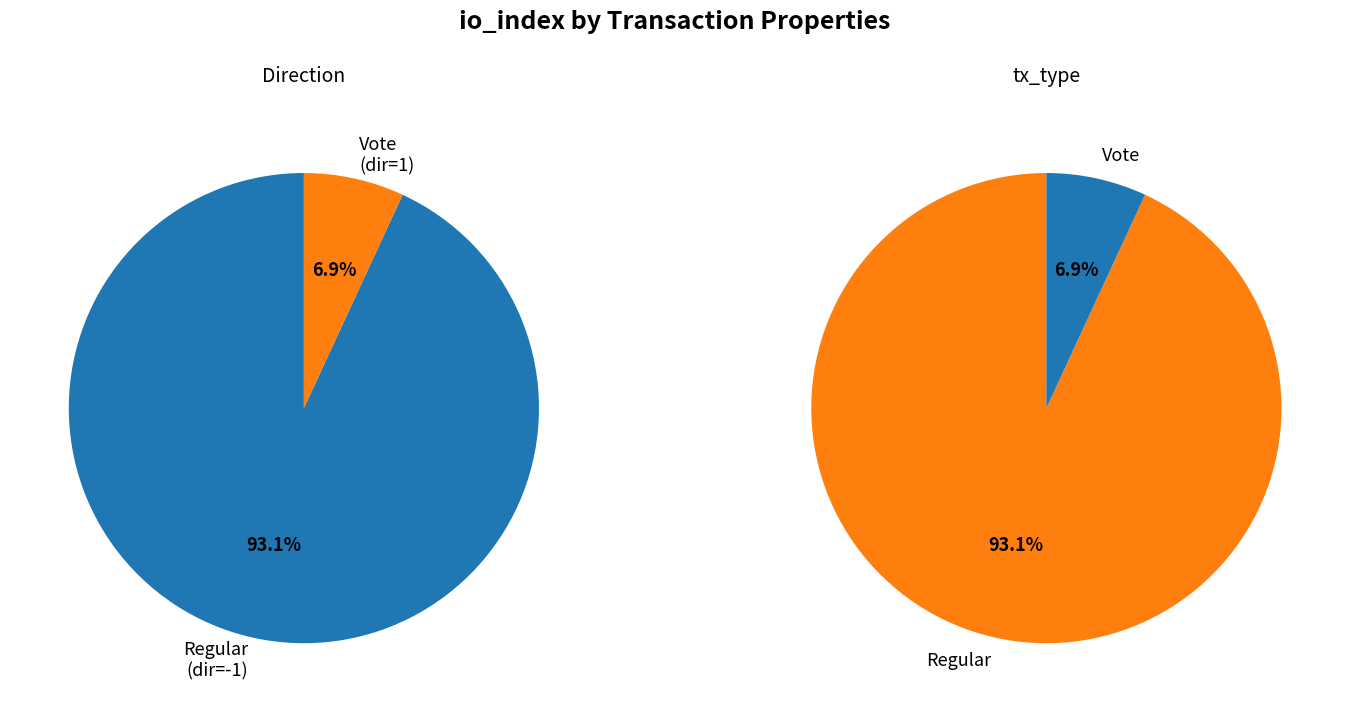

What percentage do 0 and 1 together represent?

100.0%